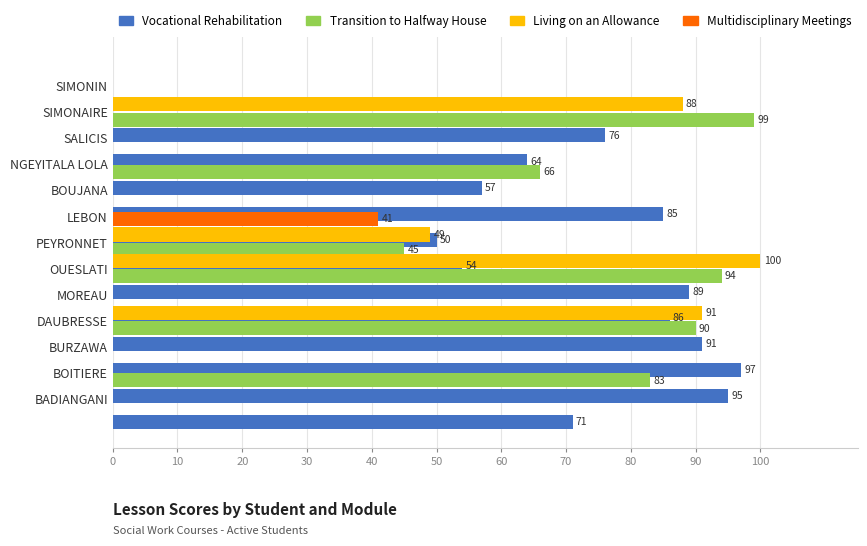

What is the difference between the highest and lowest values at 70?

50